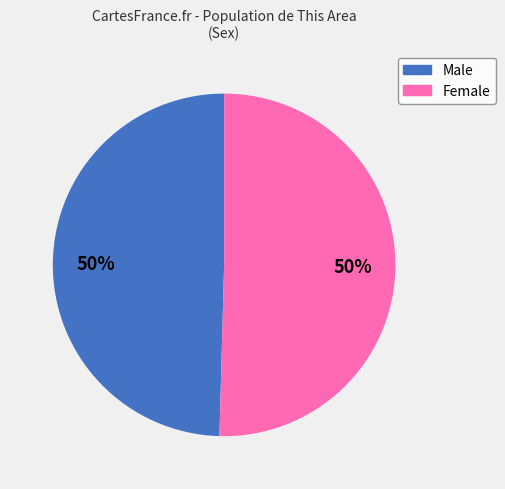

Combined, do Female and Male account for over 50%?

Yes